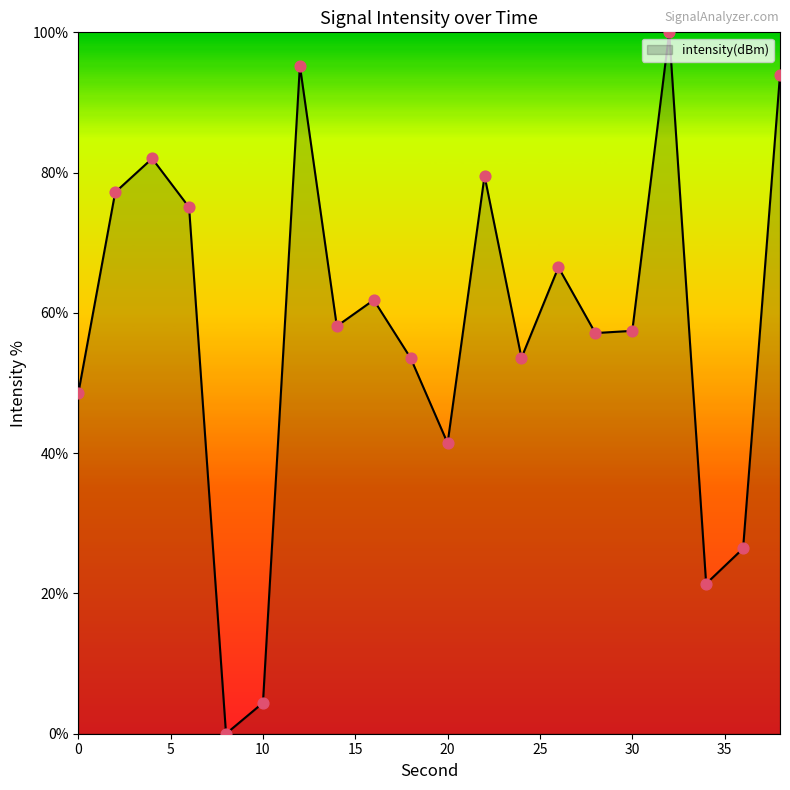

What is the greatest value displayed?

100.0